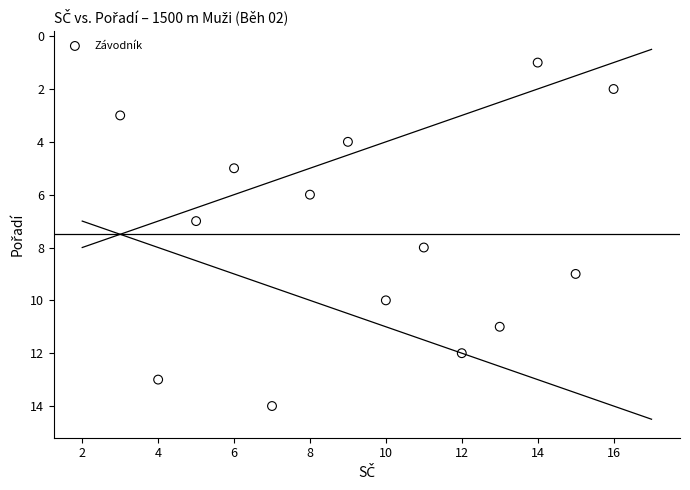

What is the range of X values (max minus min)?

13